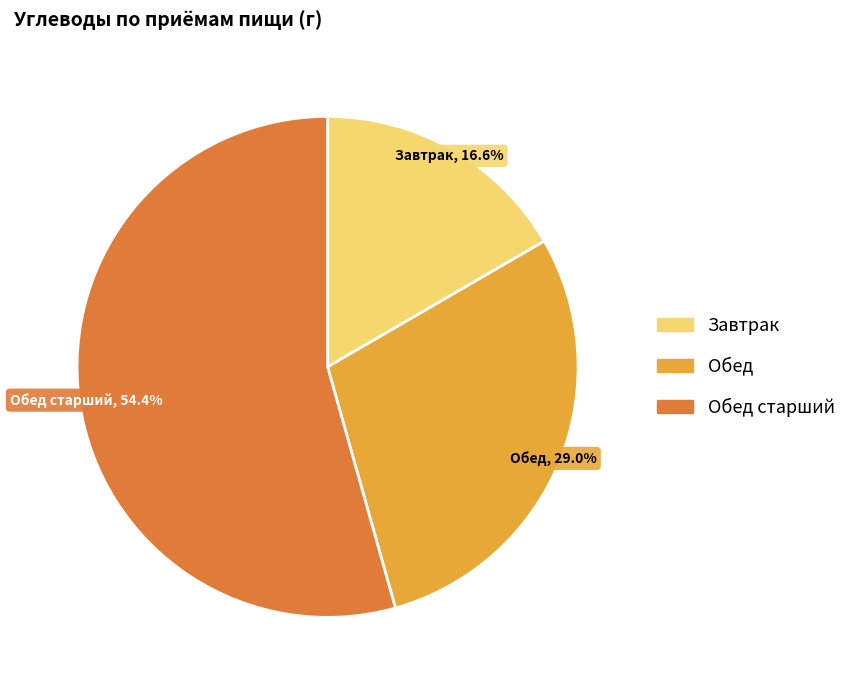

Combined, do Завтрак and Обед старший account for over 50%?

Yes